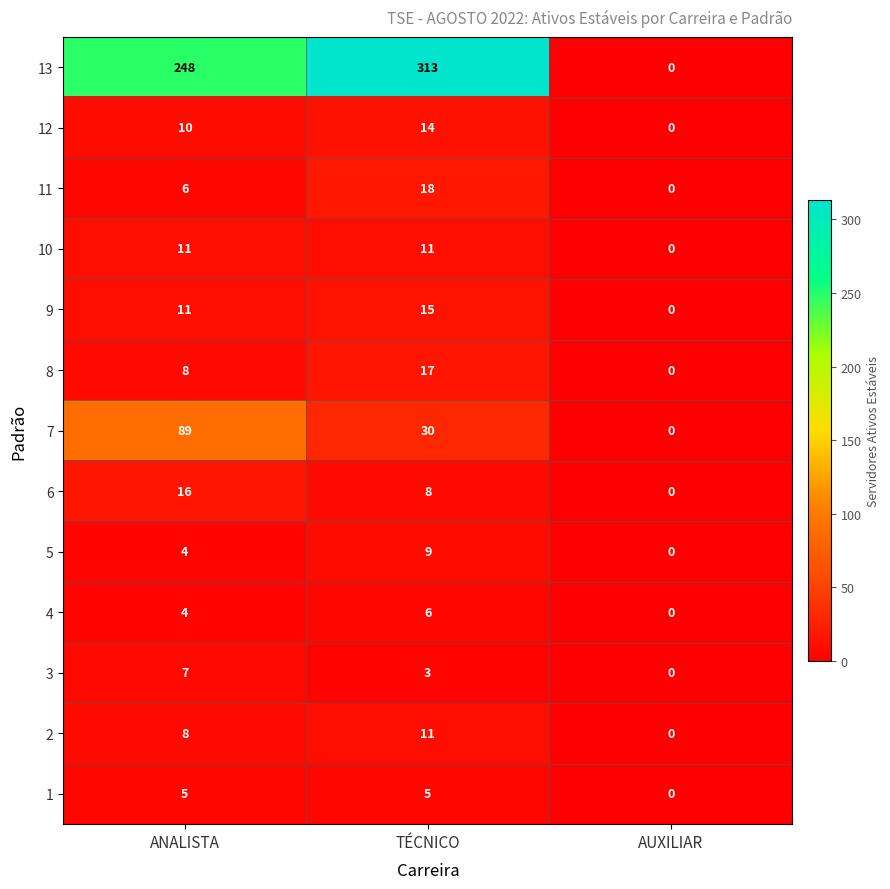

Rank the categories by 6 value from lowest to highest.

AUXILIAR, TÉCNICO, ANALISTA